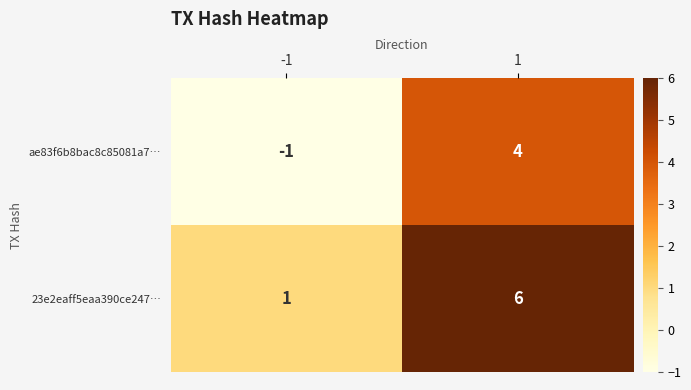

What is the maximum value for ae83f6b8bac8c85081a7…?

4